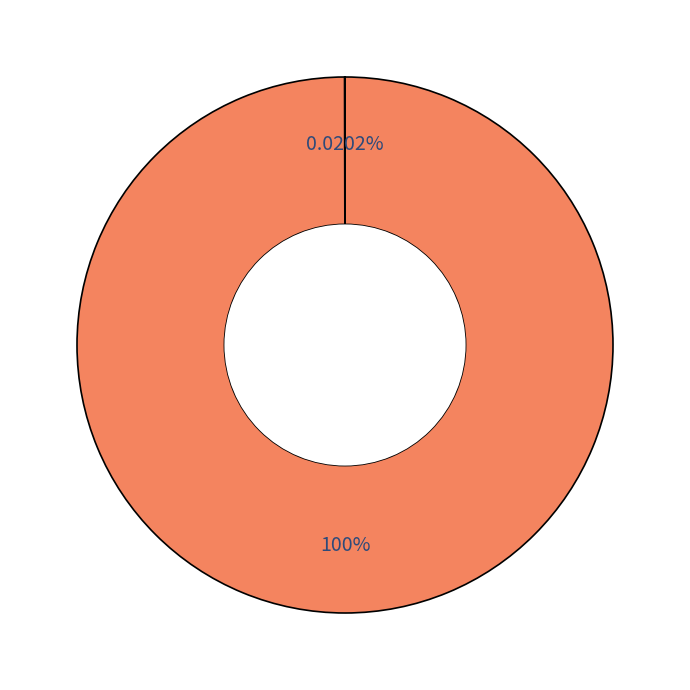

Does any single category account for the majority?

Yes